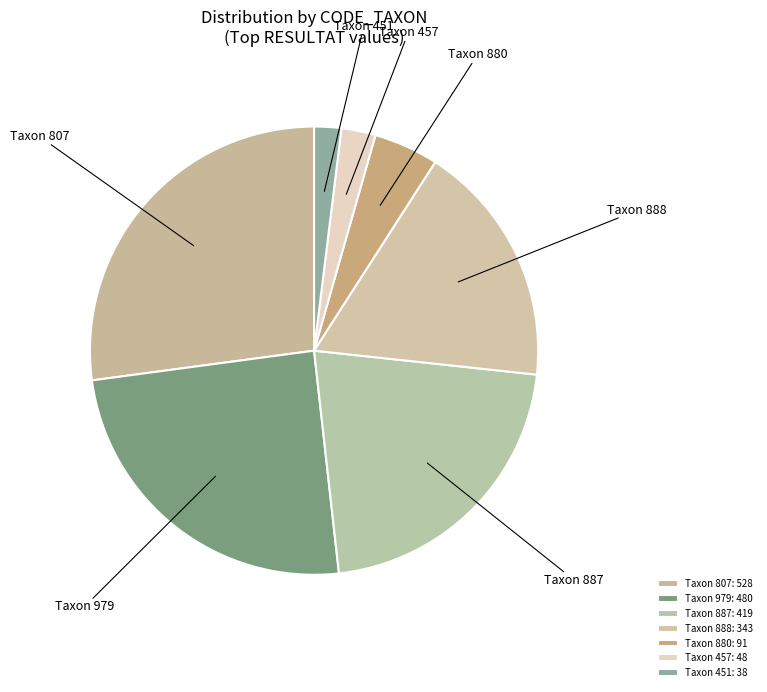

Count the number of slices in the pie.

7